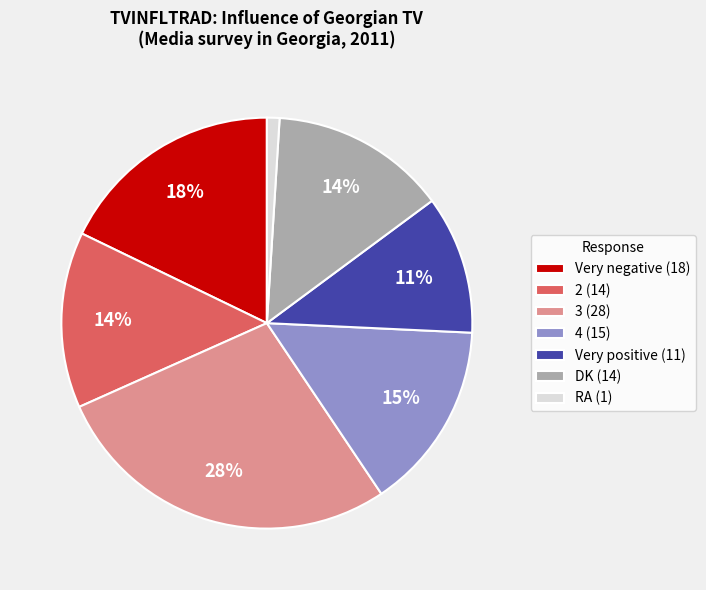

Count the number of slices in the pie.

7